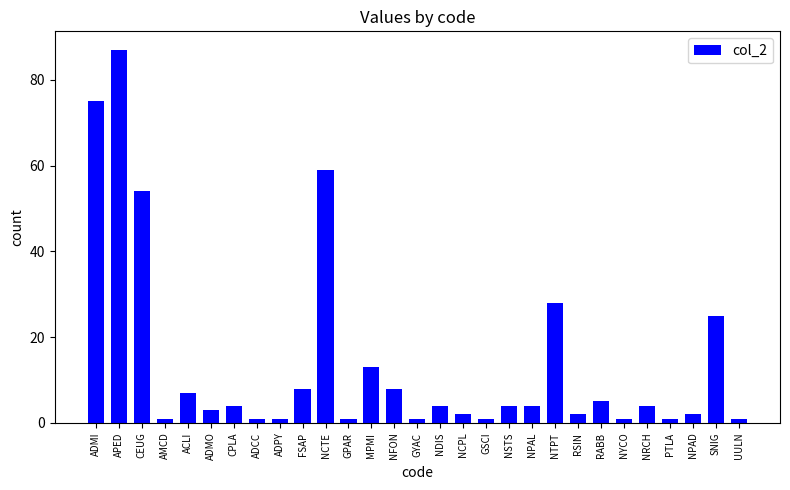

Reading right to left, extract all data points from this chart.

1	25	2	1	4	1	5	2	28	4	4	1	2	4	1	8	13	1	59	8	1	1	4	3	7	1	54	87	75